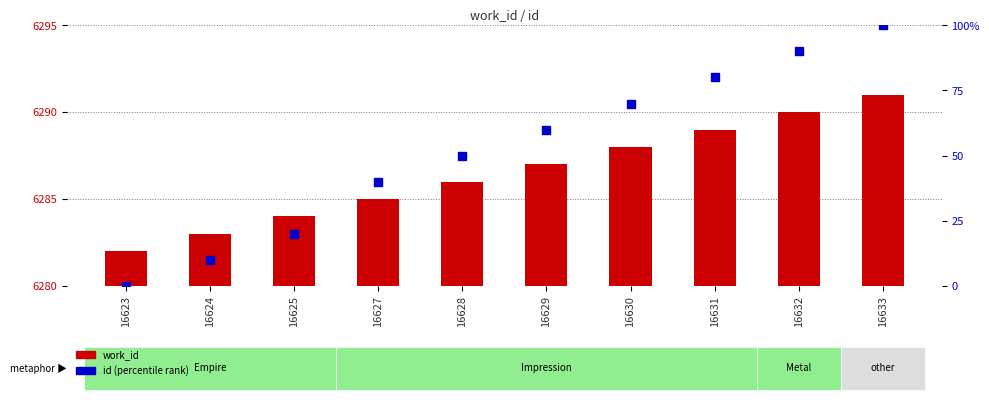

At how many categories does at least one series exceed 5359?

10